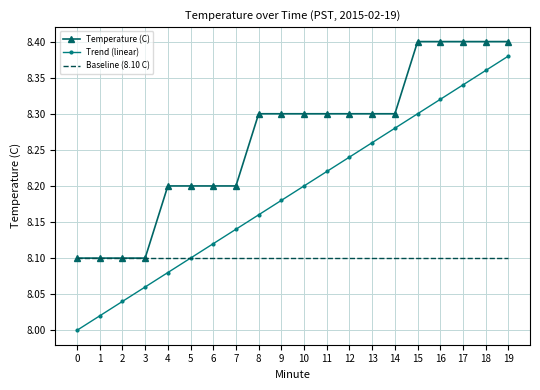

List the series in order of their peak value, highest first.

Temperature (C), Trend (linear), Baseline (8.10 C)